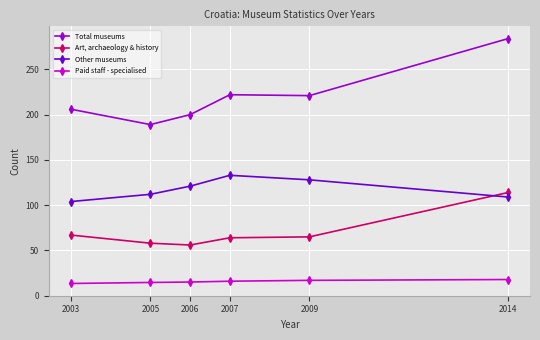

What is the highest value of the Other museums series?

133.0